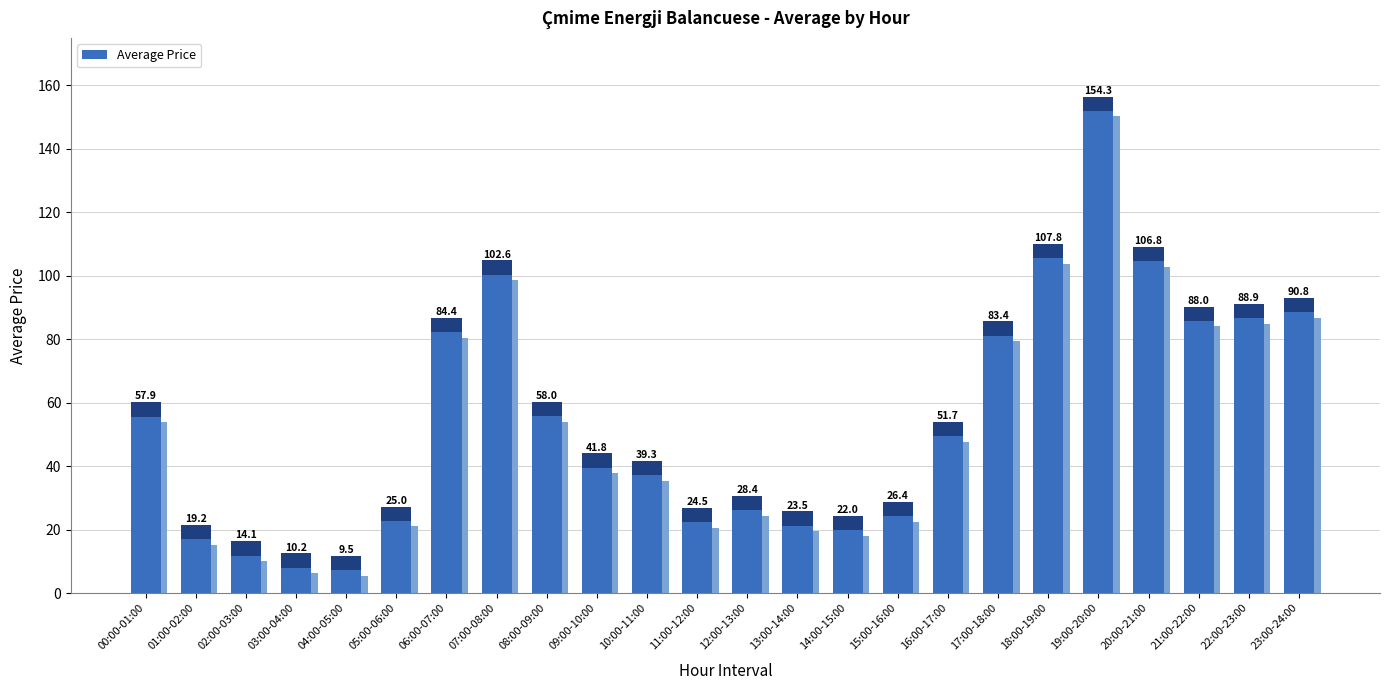

What is the label of the 24th bar from the right?

00:00-01:00